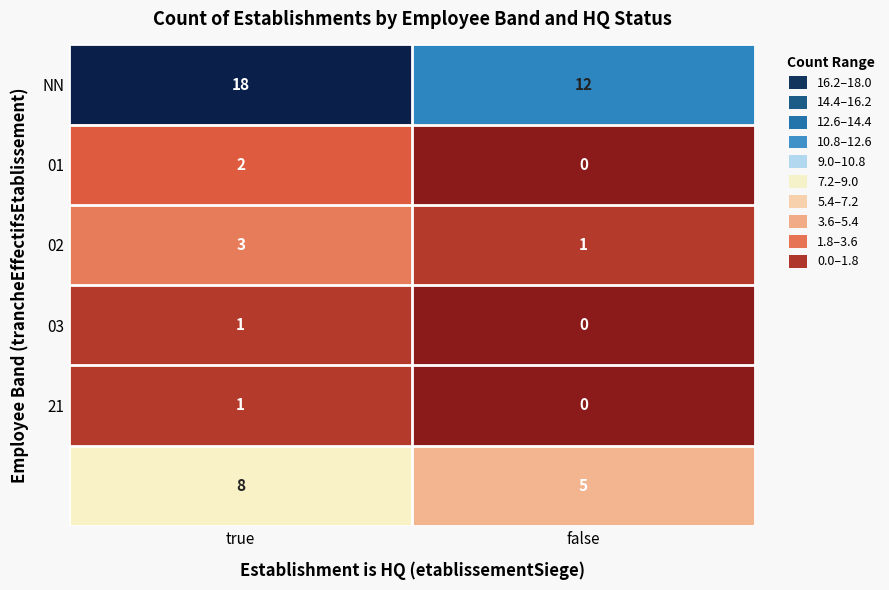

What is the maximum value shown in the chart?

18